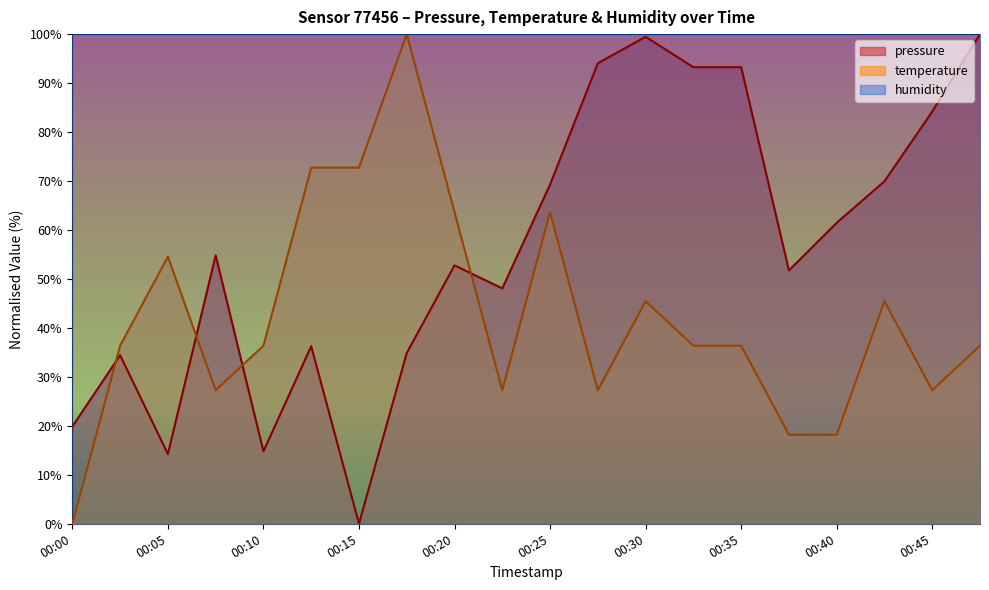

At which label is pressure closest to 50?

00:37